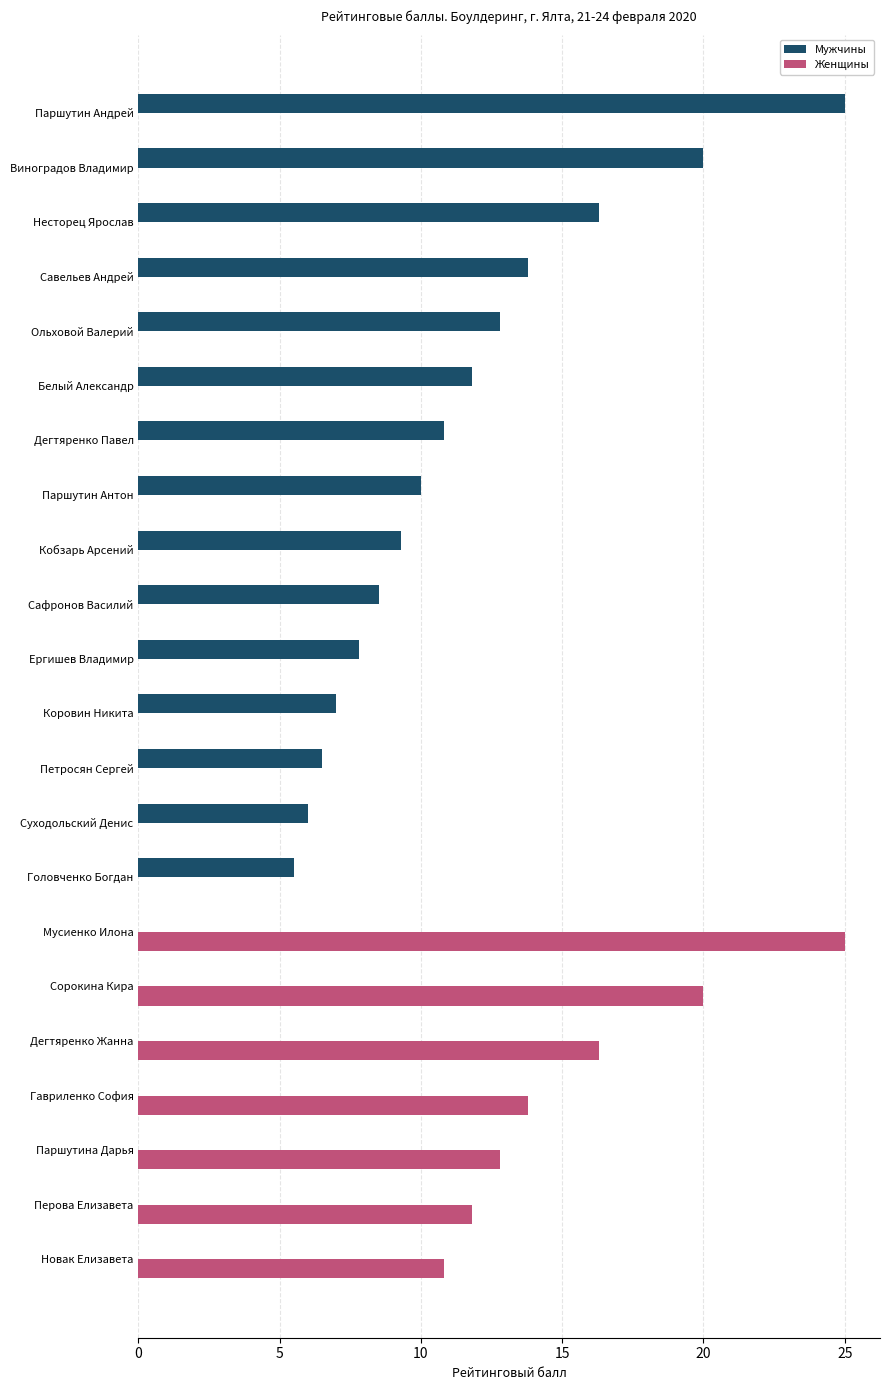

At which label is Мужчины closest to 12?

Белый Александр